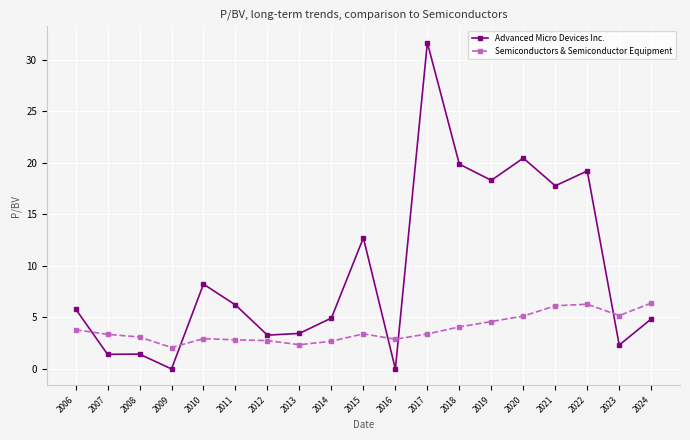

What is the approximate value of Advanced Micro Devices Inc. at 2011?

6.2